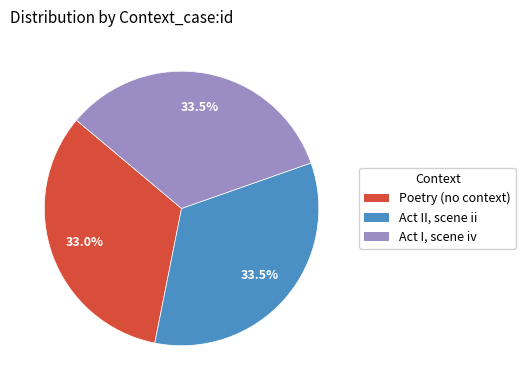

Is the sum of Act II, scene ii and Poetry (no context) greater than half?

Yes